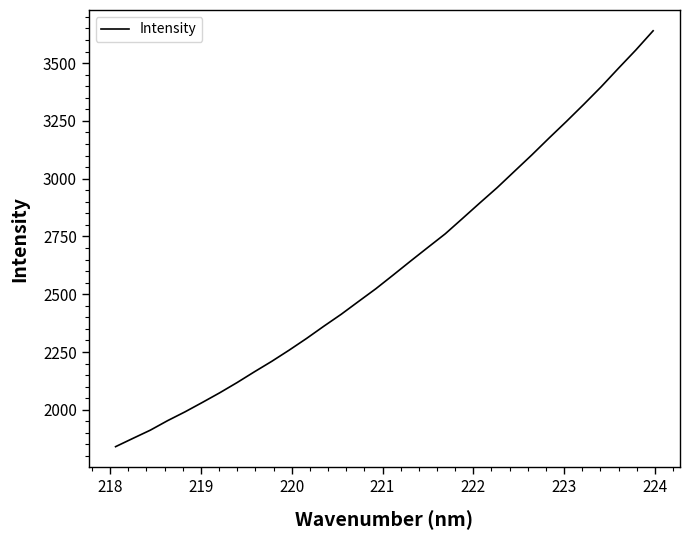

What is the difference between the maximum and minimum values?

1799.6